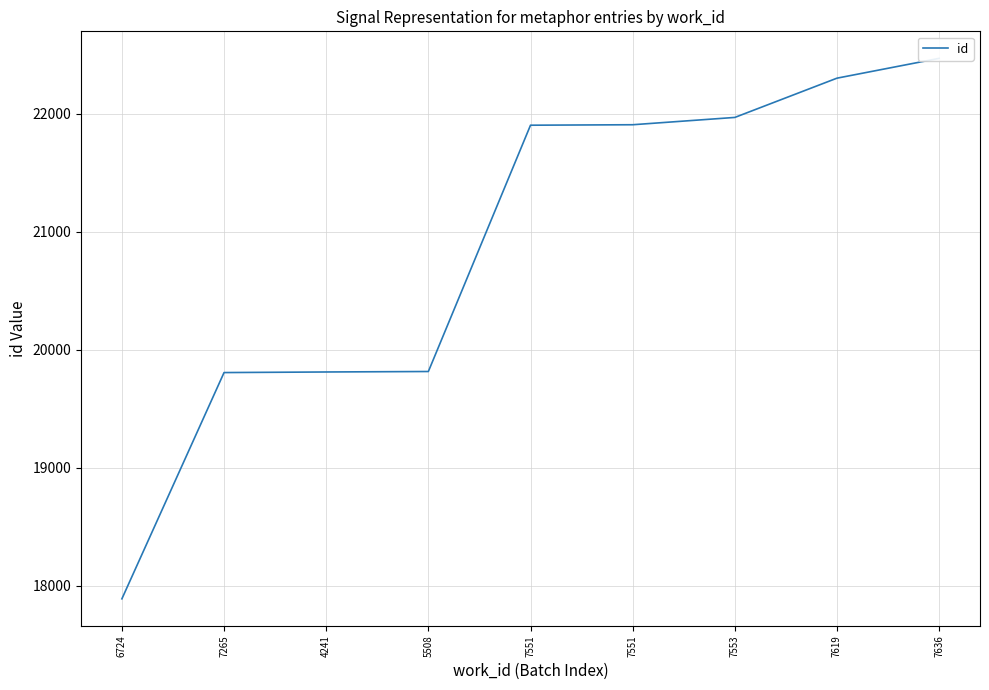

Is it true that the value at 7551 is 21904?

True